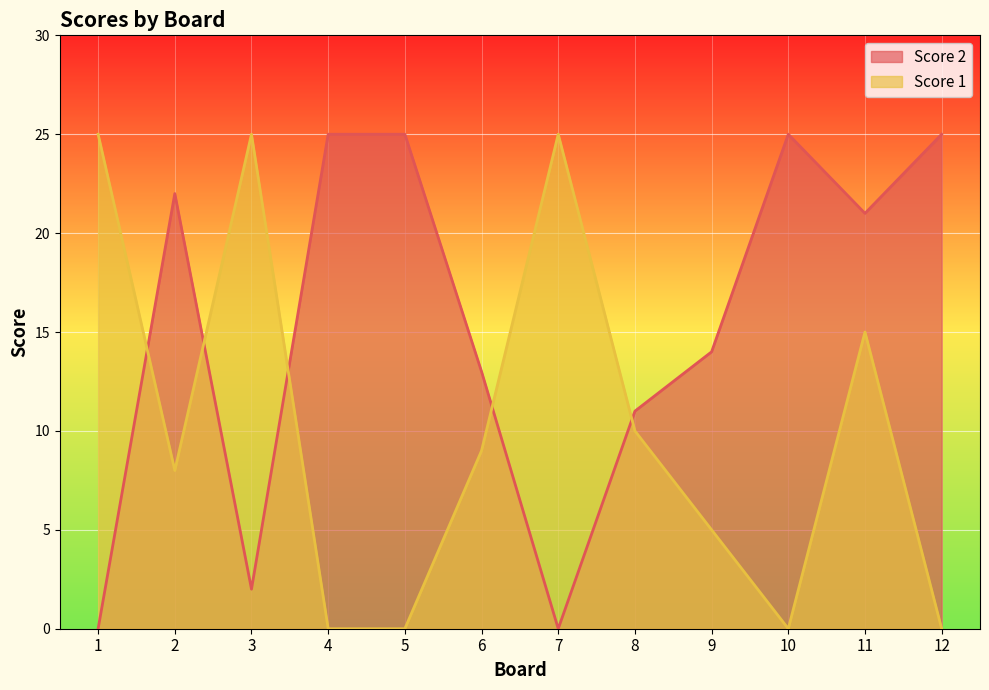

After their last crossing, which series has the higher values: Score 2 or Score 1?

Score 2